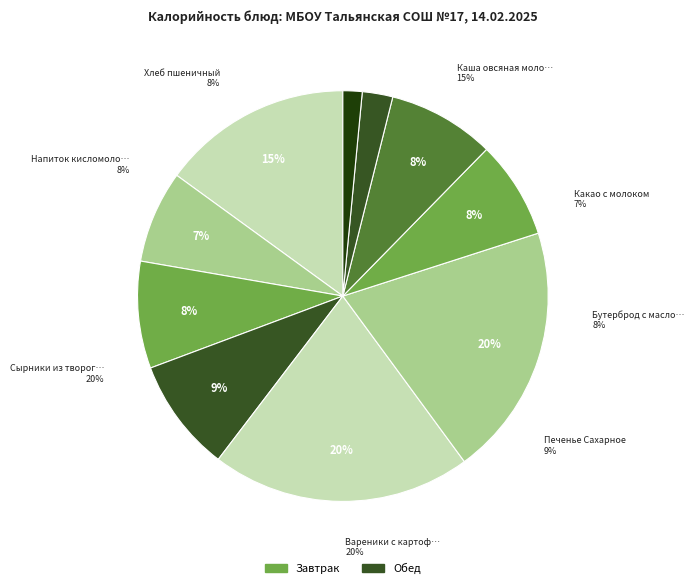

What percentage is the Какао с молоком slice, to the nearest percent?

7%